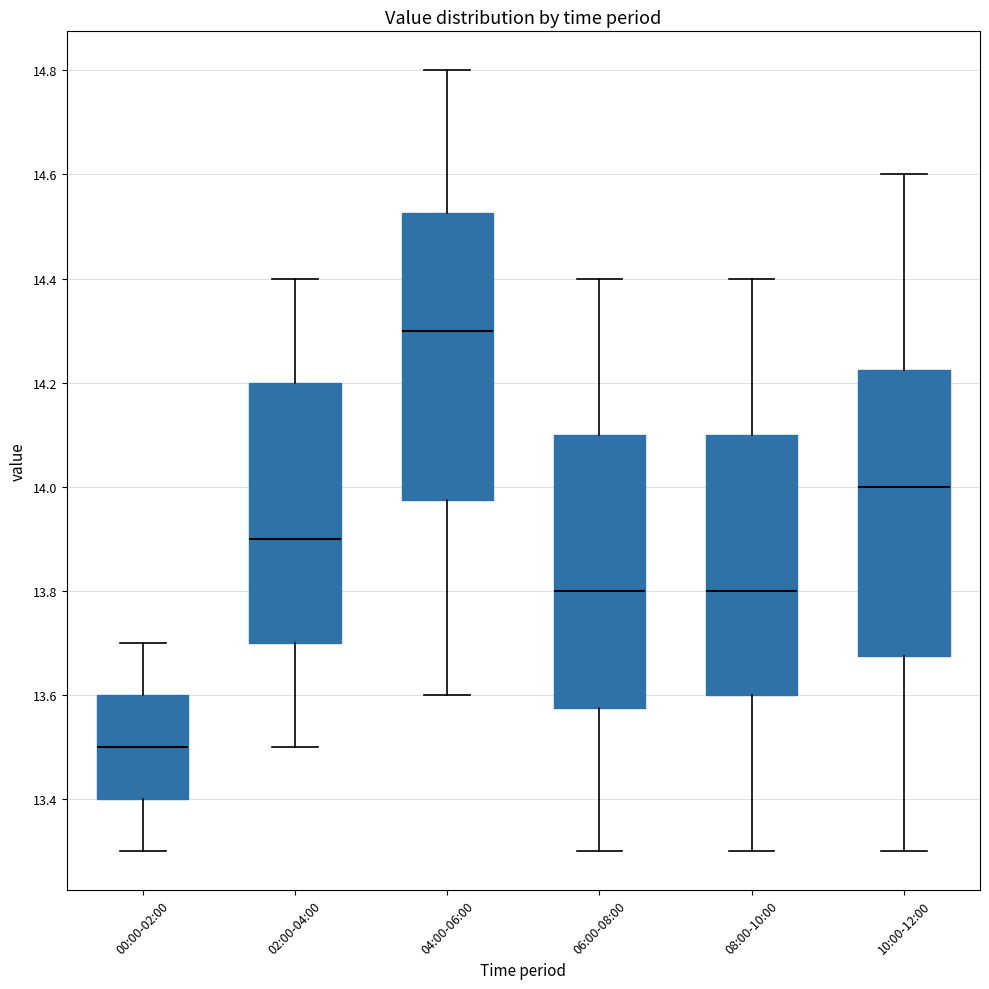

Reading left to right, read every box against the y-axis: the position of its median line, the range the box covers, and the ends of its whiskers. The values are not printed on the chart, so give them approximately, as read against the axis.

00:00-02:00: median 13.50, box 13.40 to 13.60, whiskers 13.30 to 13.70
02:00-04:00: median 13.90, box 13.70 to 14.20, whiskers 13.50 to 14.40
04:00-06:00: median 14.30, box 13.98 to 14.52, whiskers 13.60 to 14.80
06:00-08:00: median 13.80, box 13.58 to 14.10, whiskers 13.30 to 14.40
08:00-10:00: median 13.80, box 13.60 to 14.10, whiskers 13.30 to 14.40
10:00-12:00: median 14.00, box 13.68 to 14.22, whiskers 13.30 to 14.60